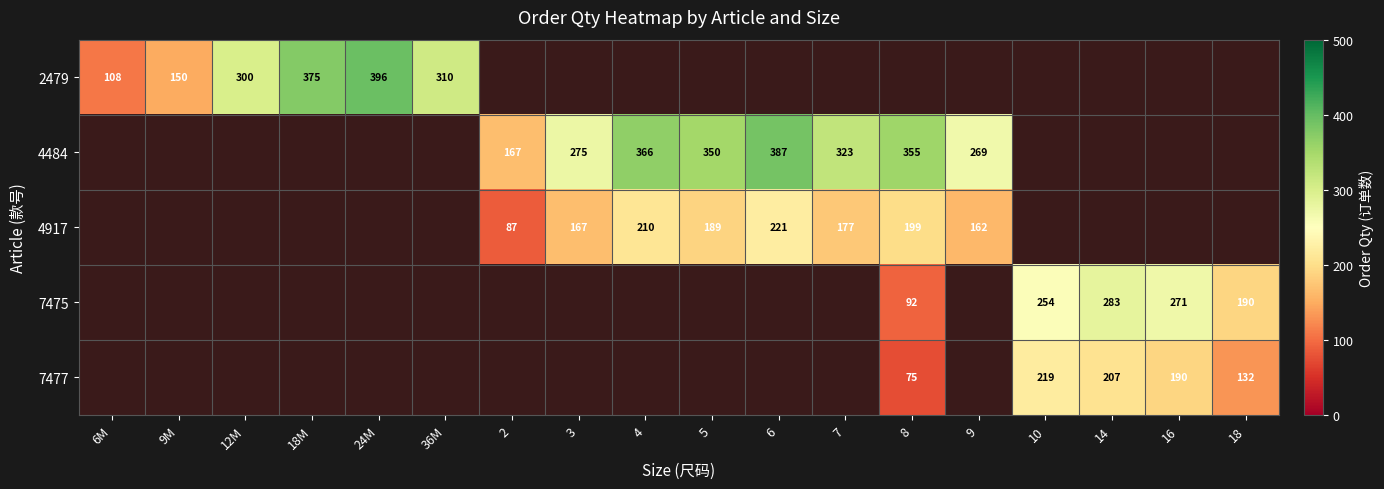

Between 9M and 7, which series saw the biggest shift?

4484